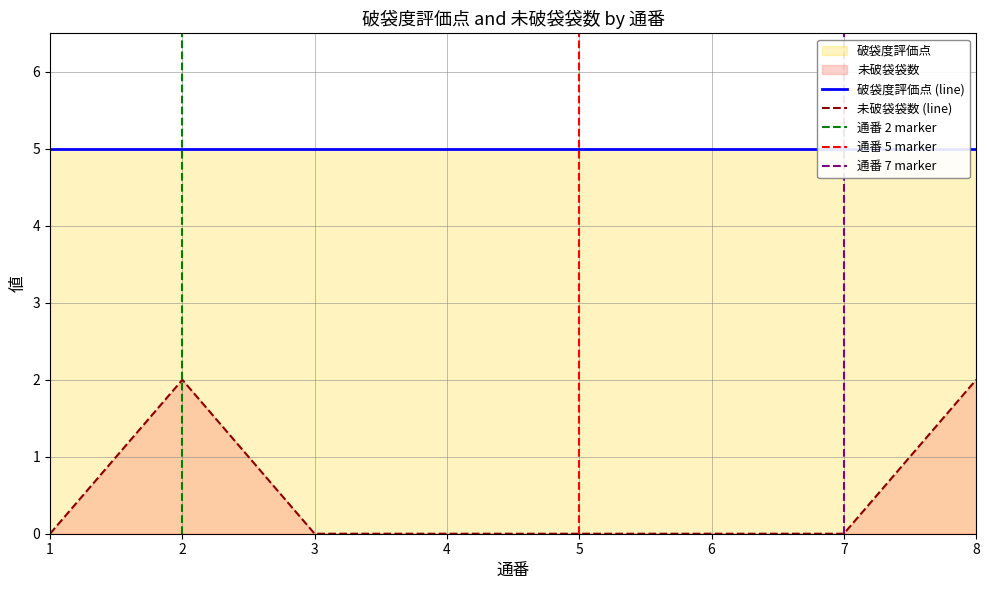

What is the difference between the second highest and second lowest values?

2